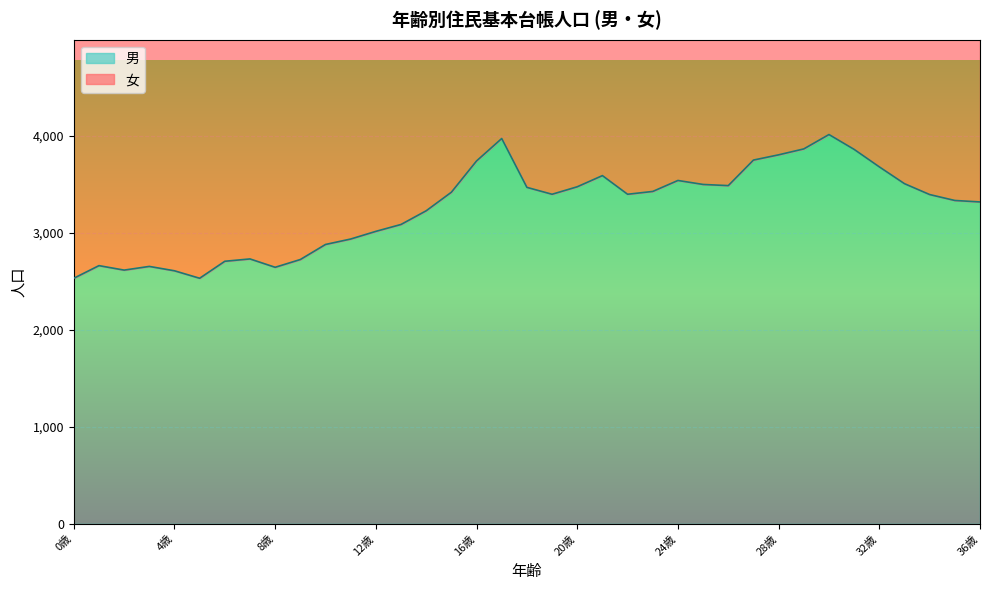

What are all the series names shown in the legend?

女, 男